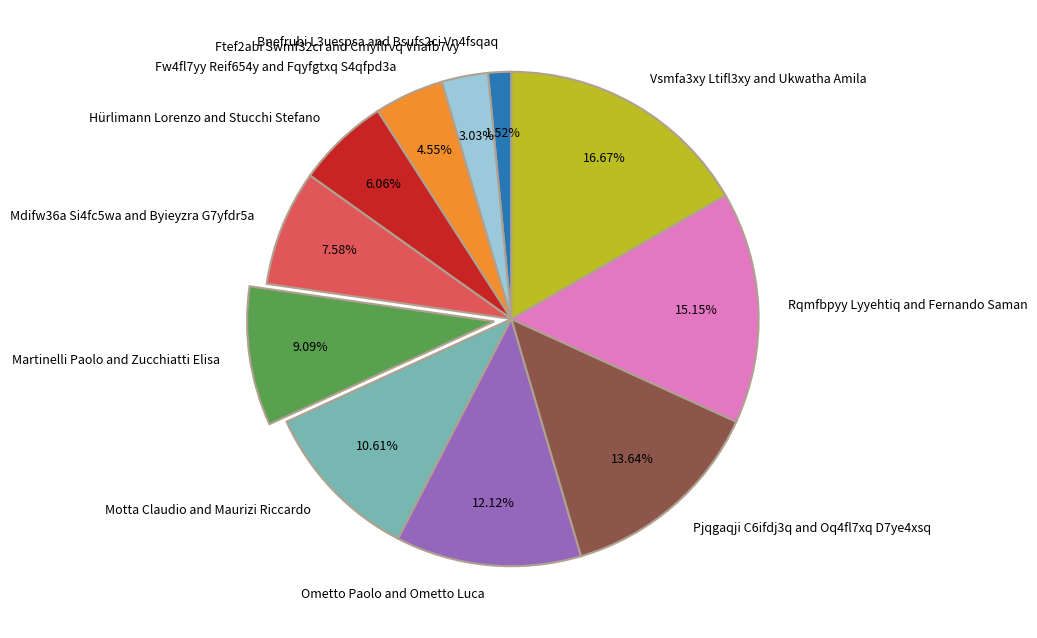

Count the number of slices in the pie.

11